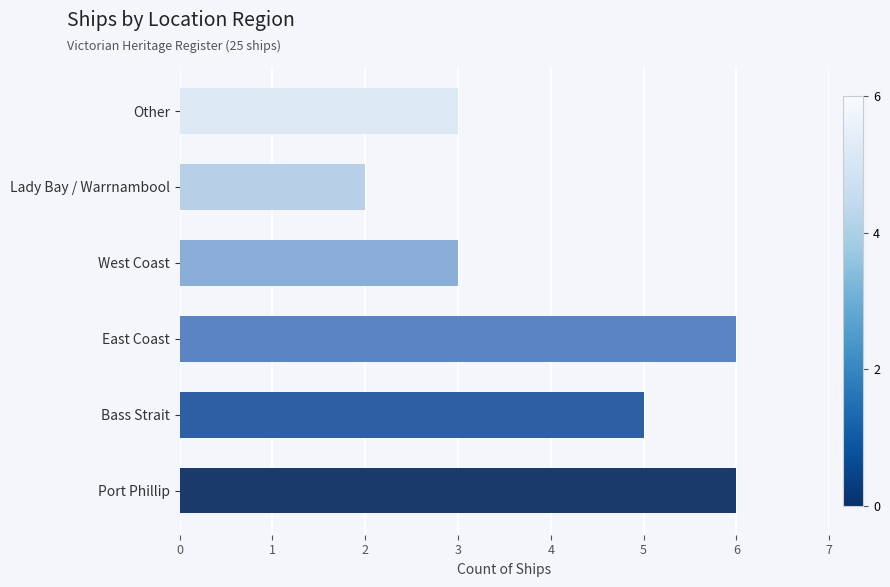

What is the difference between the maximum and second lowest values?

3